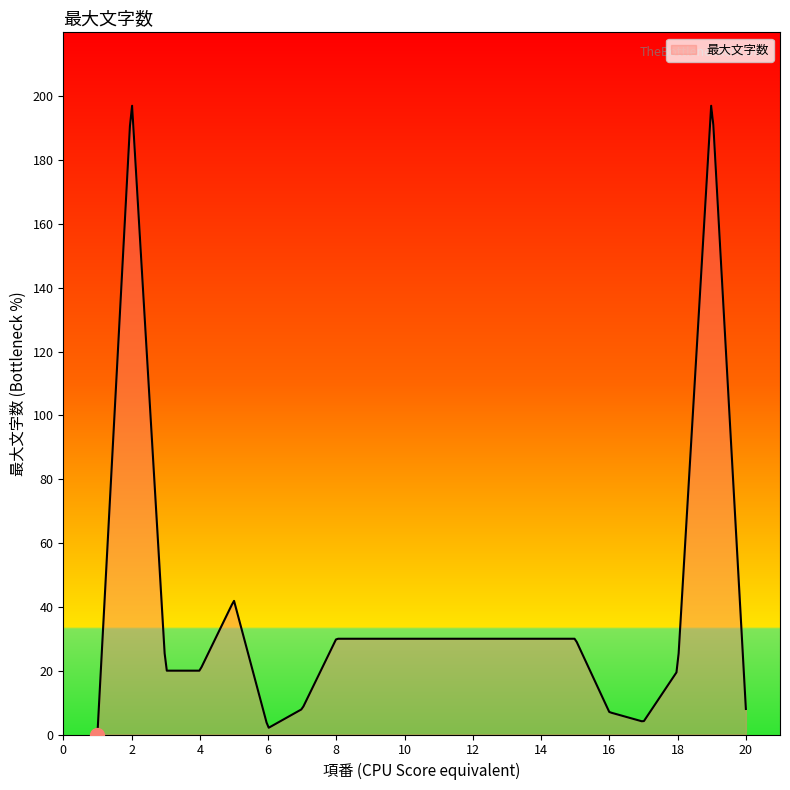

What is the maximum value shown in the chart?

197.0